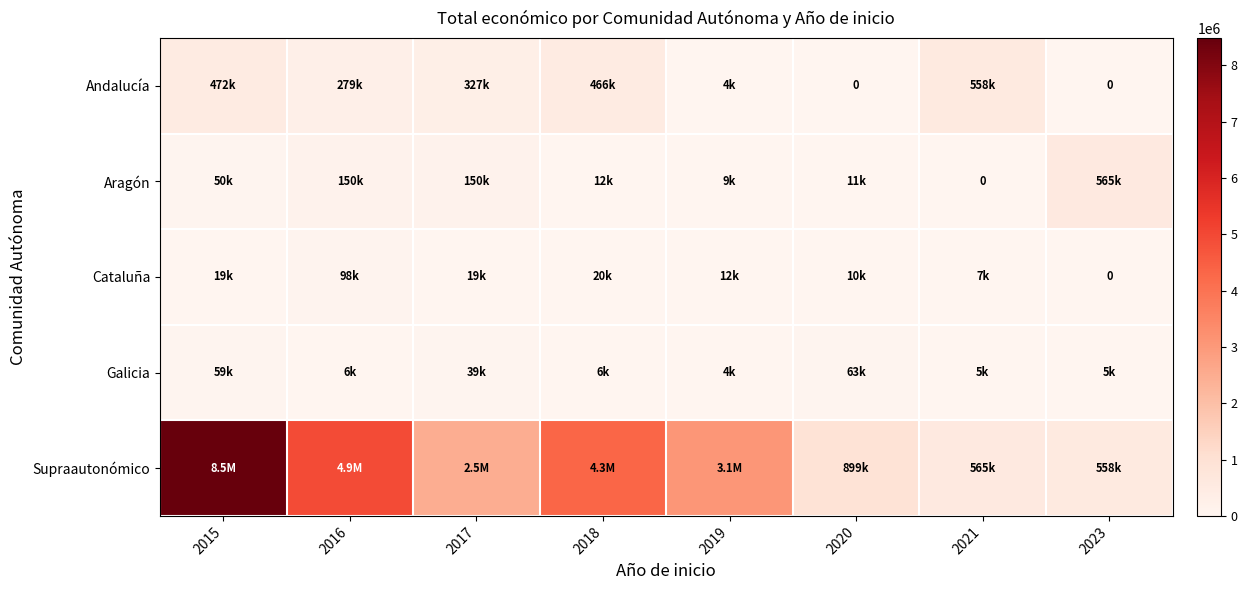

How many data points in Supraautonómico are less than 3079833?

4